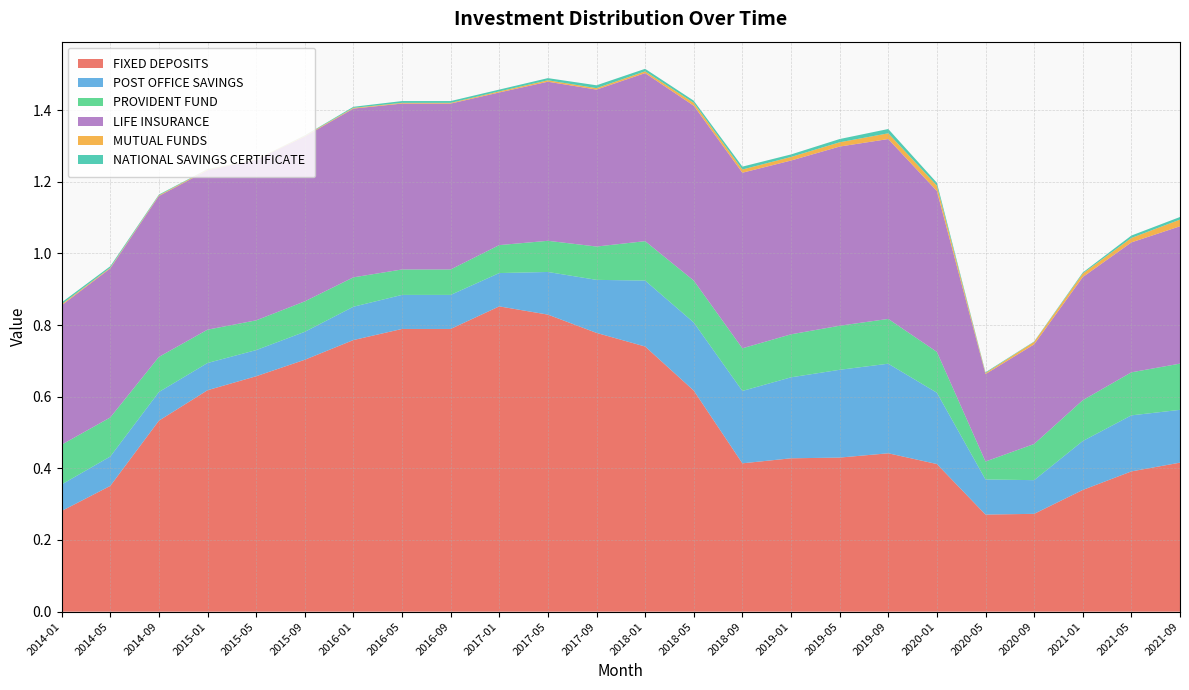

Reading right to left, transcribe all the data shown in this chart.

FIXED DEPOSITS: 0.4	0.4	0.3	0.3	0.3	0.4	0.4	0.4	0.4	0.4	0.6	0.7	0.8	0.8	0.9	0.8	0.8	0.8	0.7	0.7	0.6	0.5	0.4	0.3
POST OFFICE SAVINGS: 0.1	0.2	0.1	0.1	0.1	0.2	0.2	0.2	0.2	0.2	0.2	0.2	0.1	0.1	0.1	0.1	0.1	0.1	0.1	0.1	0.1	0.1	0.1	0.1
PROVIDENT FUND: 0.1	0.1	0.1	0.1	0.1	0.1	0.1	0.1	0.1	0.1	0.1	0.1	0.1	0.1	0.1	0.1	0.1	0.1	0.1	0.1	0.1	0.1	0.1	0.1
LIFE INSURANCE: 0.4	0.4	0.3	0.3	0.2	0.4	0.5	0.5	0.5	0.5	0.5	0.5	0.4	0.4	0.4	0.5	0.5	0.5	0.5	0.4	0.4	0.4	0.4	0.4
MUTUAL FUNDS: 0.0	0.0	0.0	0.0	0.0	0.0	0.0	0.0	0.0	0.0	0.0	0.0	0.0	0.0	0.0	0.0	0.0	0.0	0.0	0.0	0.0	0.0	0.0	0.0
NATIONAL SAVINGS CERTIFICATE: 0.0	0.0	0.0	0.0	0.0	0.0	0.0	0.0	0.0	0.0	0.0	0.0	0.0	0.0	0.0	0.0	0.0	0.0	0.0	0.0	0.0	0.0	0.0	0.0